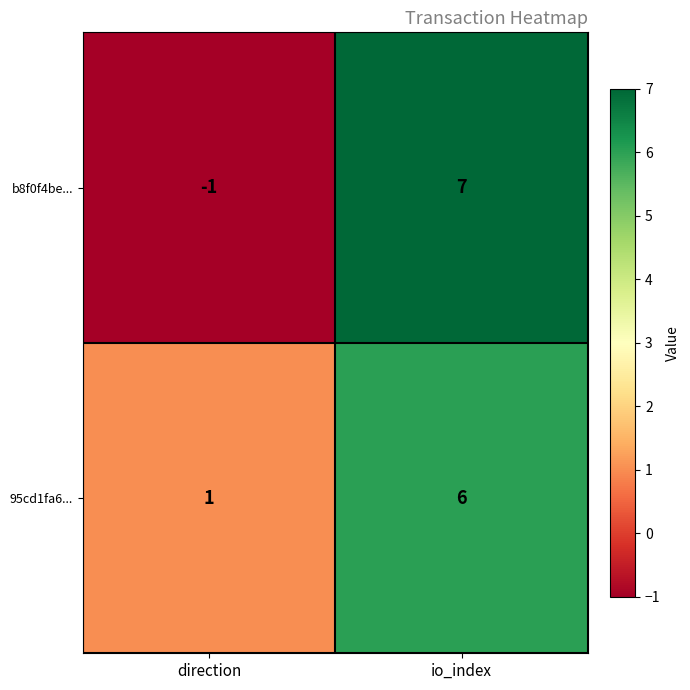

What value does the b8f0f4be... series have at io_index?

7